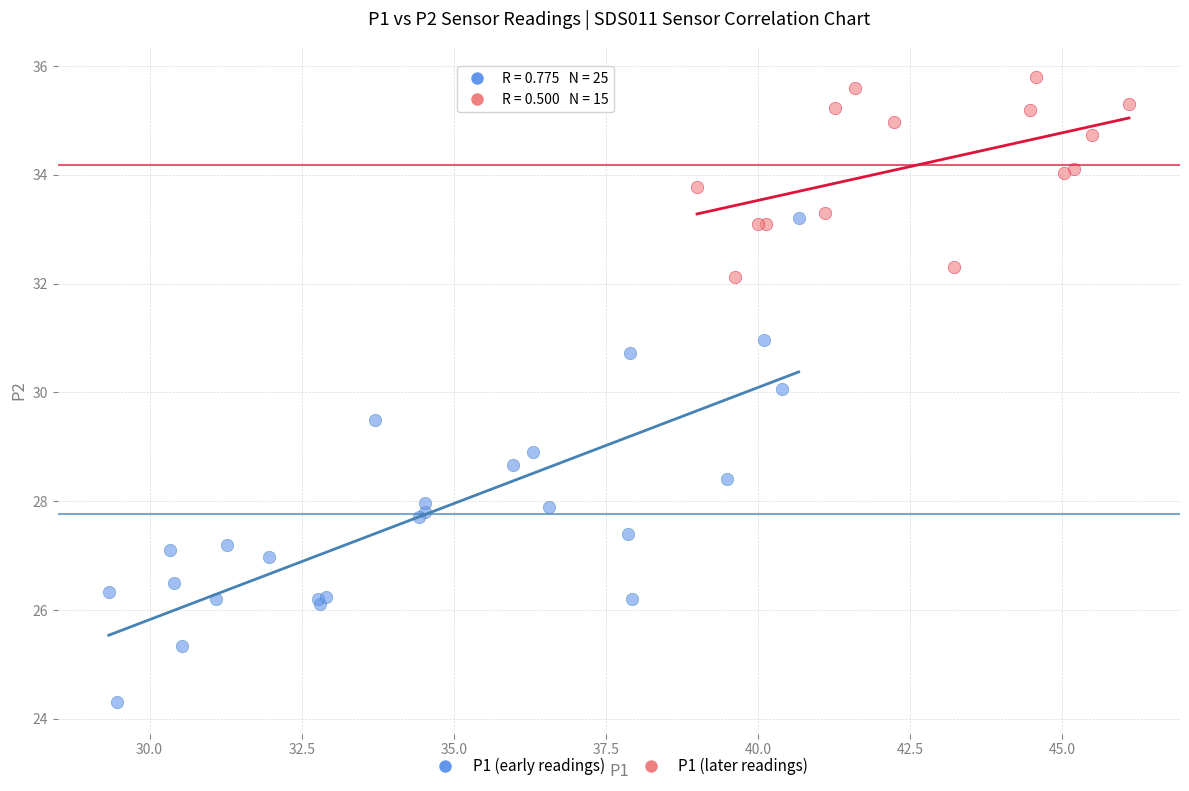

Which series reaches the minimum Y coordinate?

P1 (early readings)